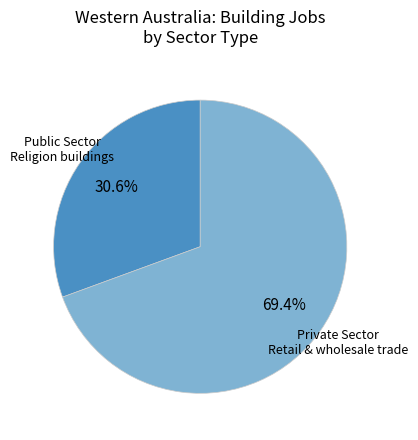

What is the ratio of the value at Private Sector Retail & wholesale trade to the value at Public Sector Religion buildings?

2.3